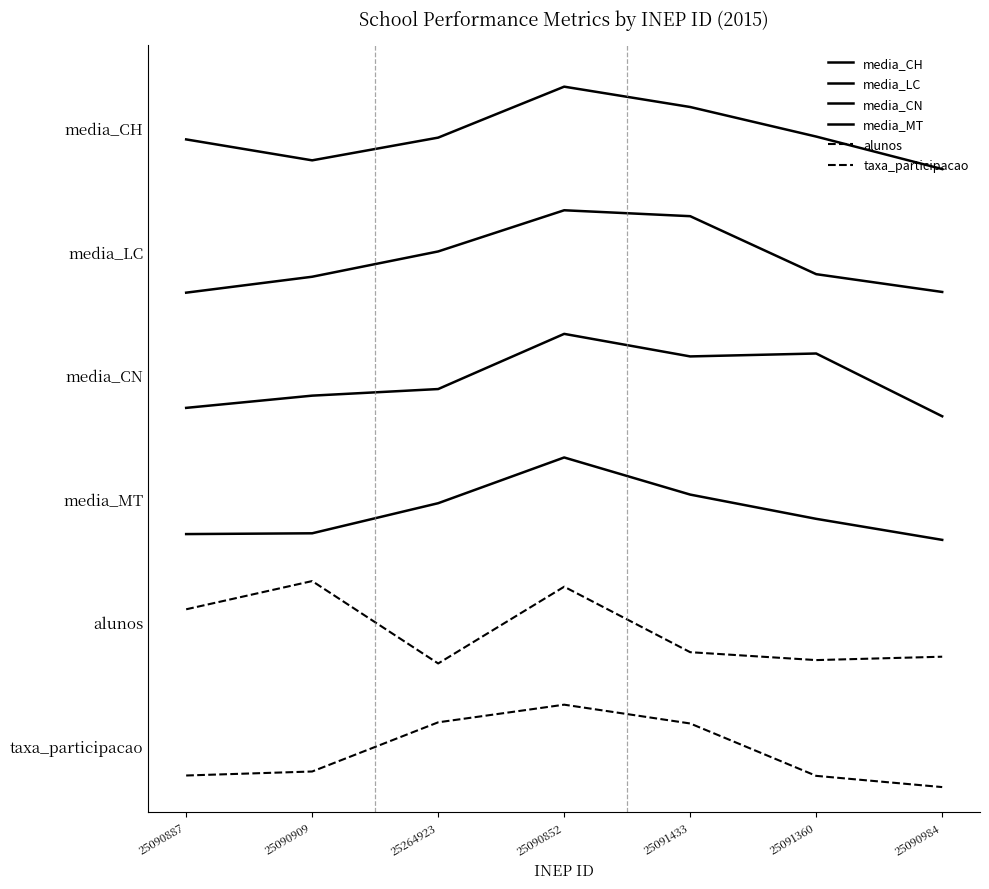

Is this an area chart (filled region under the line)?

No